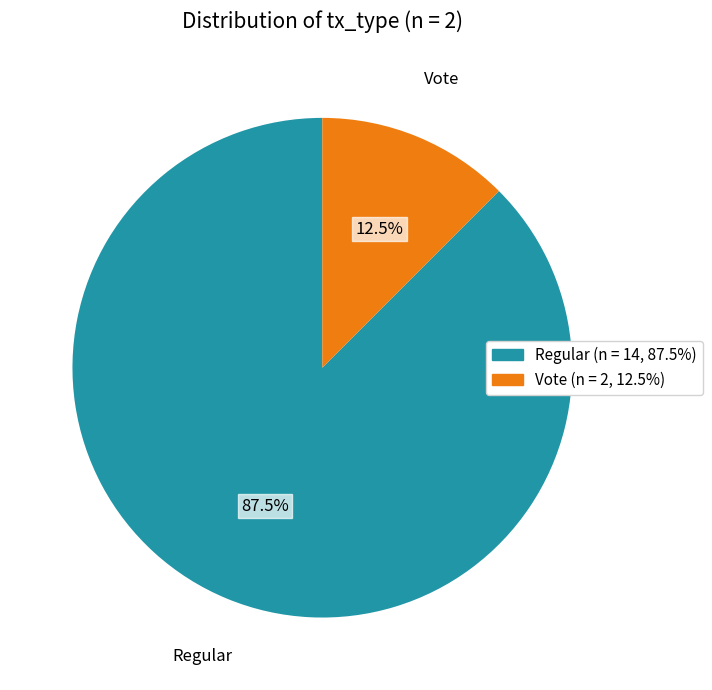

Combined, do Vote and Regular account for over 50%?

Yes